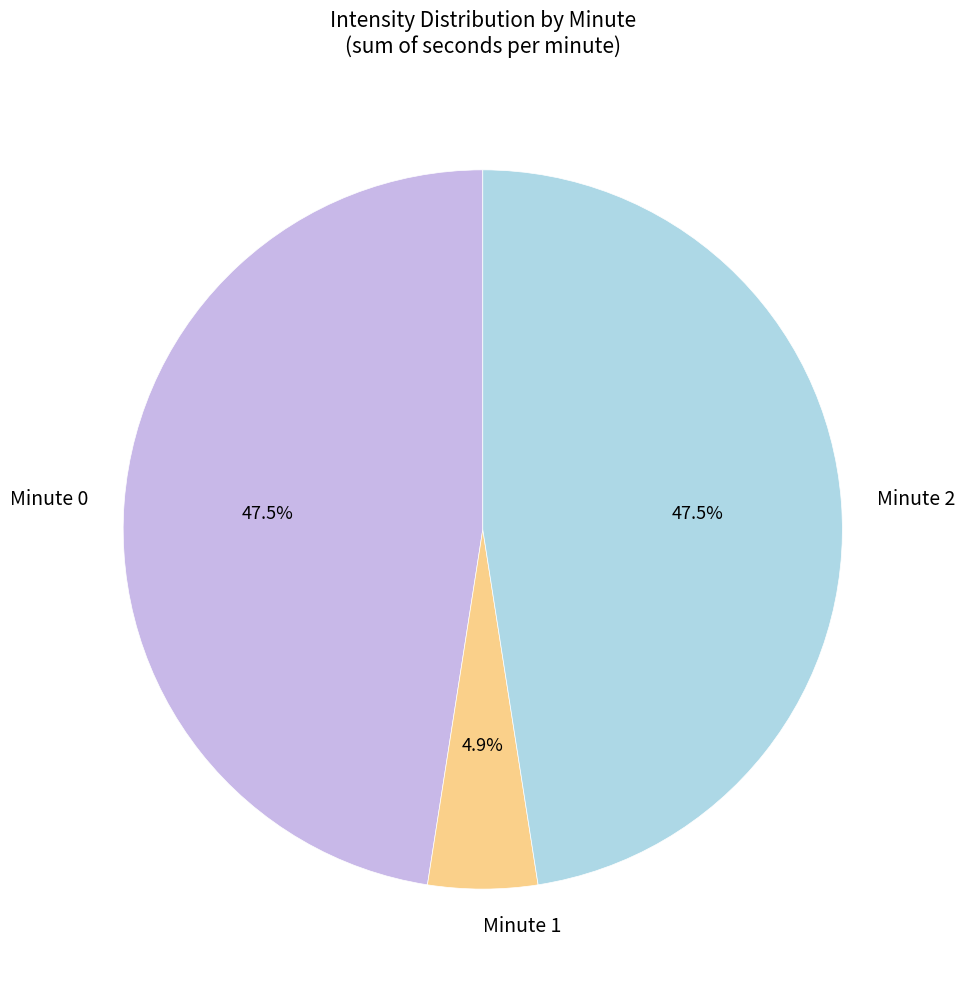

To the nearest percent, what is the combined percentage of Minute 1 and Minute 0?

52%